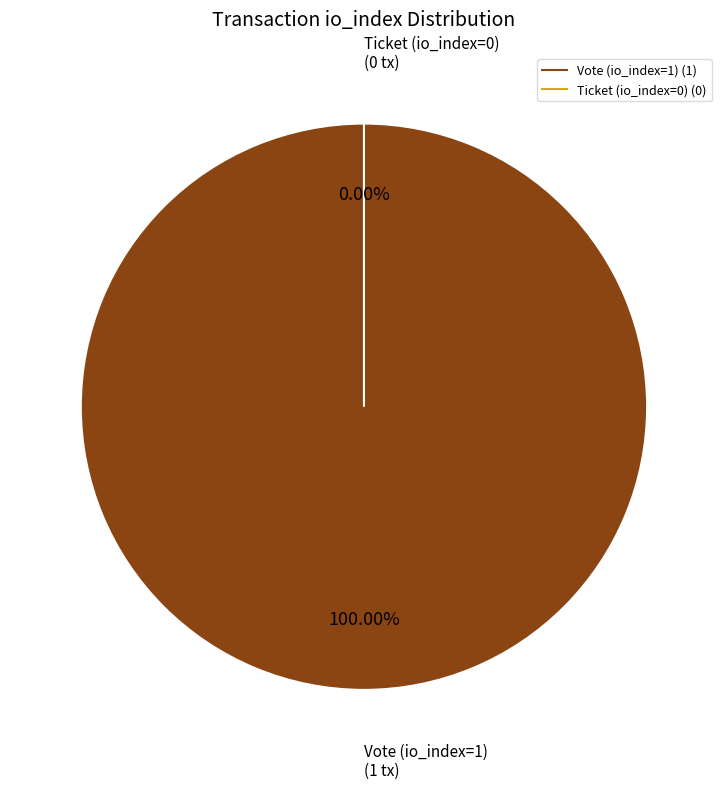

To the nearest percent, what is the combined percentage of Ticket (io_index=0) and Vote (io_index=1)?

100%